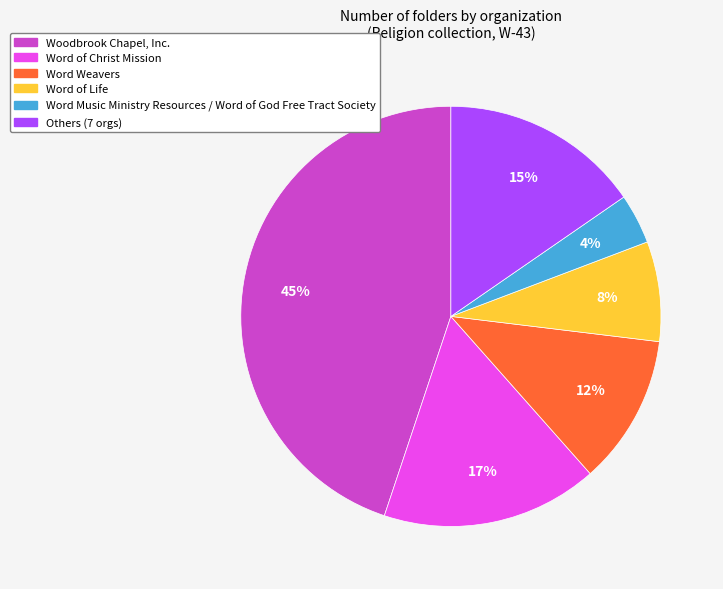

Does any single category account for the majority?

No